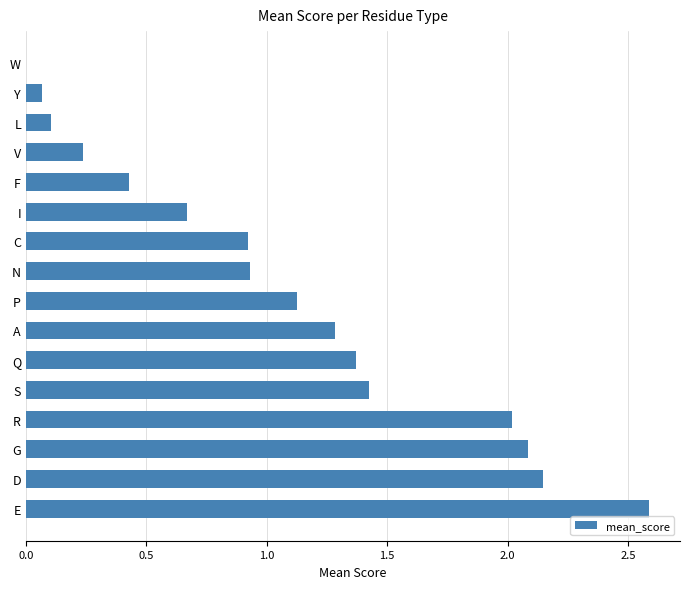

Is it true that the value at D is 2.1?

True